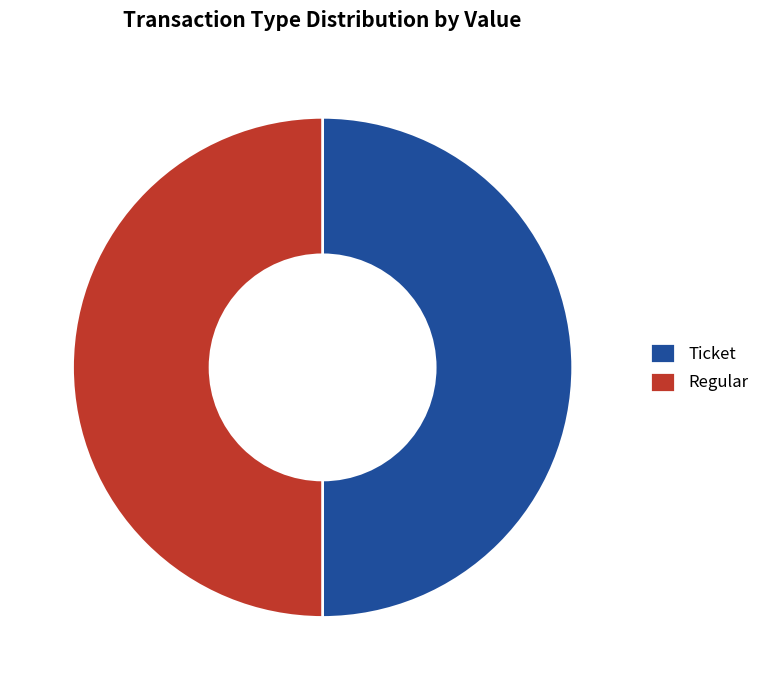

True or false: Regular accounts for 88% of the total.

False